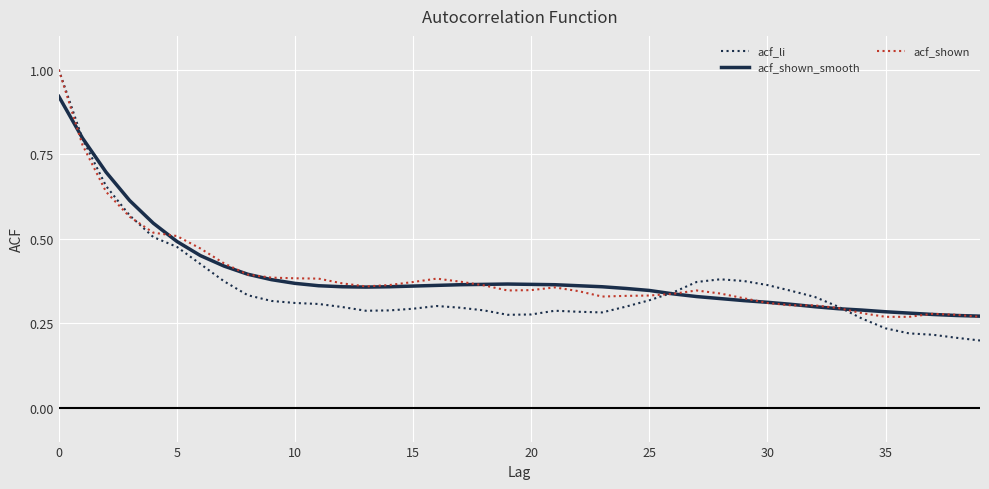

Which series has the widest spread of values?

acf_li